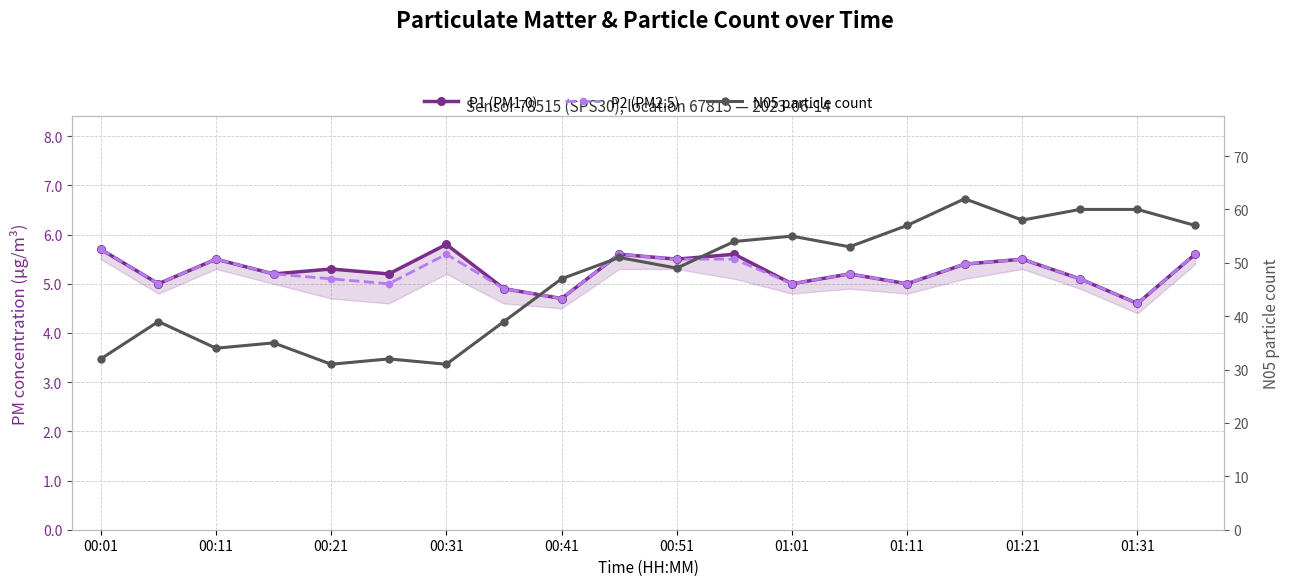

How many interior local valleys does the N05 particle count series have?

6